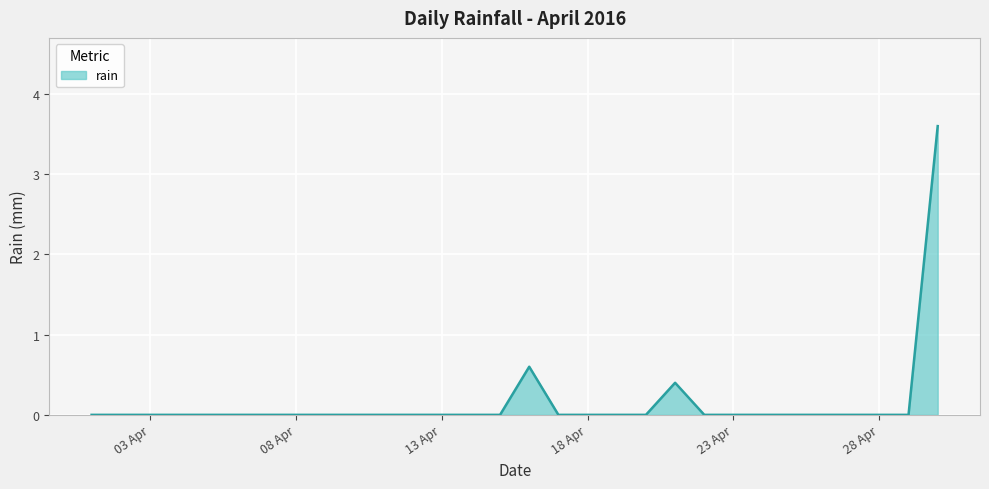

What is the greatest value displayed?

3.6